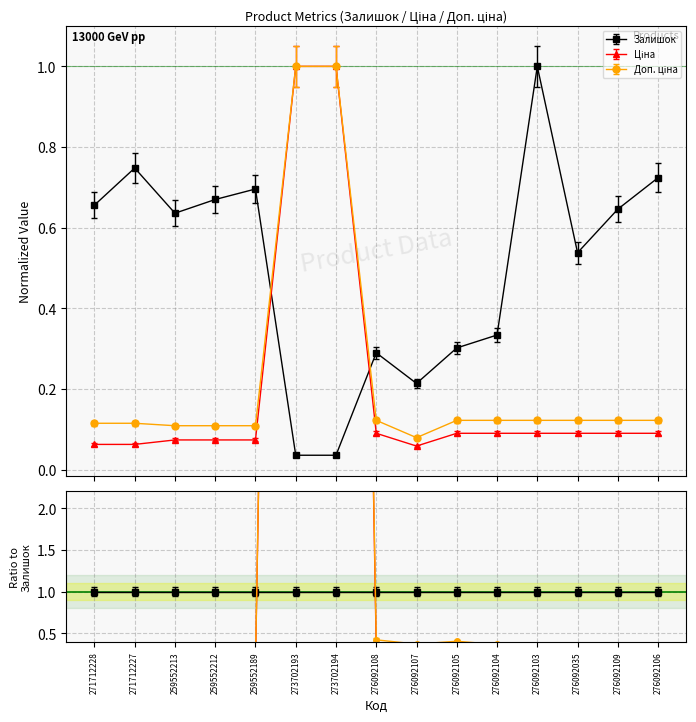

List the labels in order of Залишок value, largest first.

276092103, 271712227, 276092106, 259552189, 259552212, 271712228, 276092109, 259552213, 276092035, 276092104, 276092105, 276092108, 276092107, 273702193, 273702194